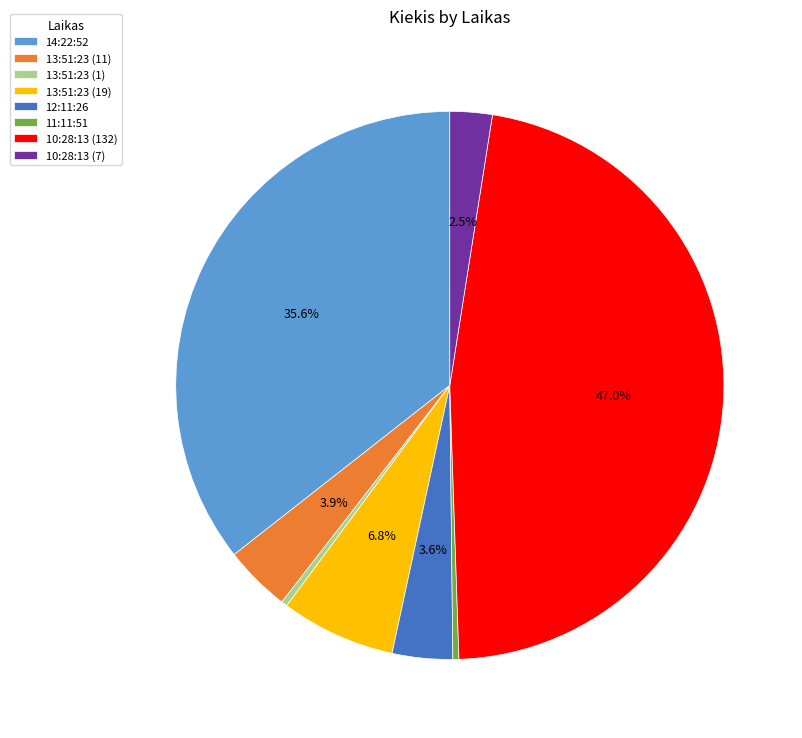

Approximately how many times larger is the value at 10:28:13 (7) compared to 13:51:23 (11)?

0.6